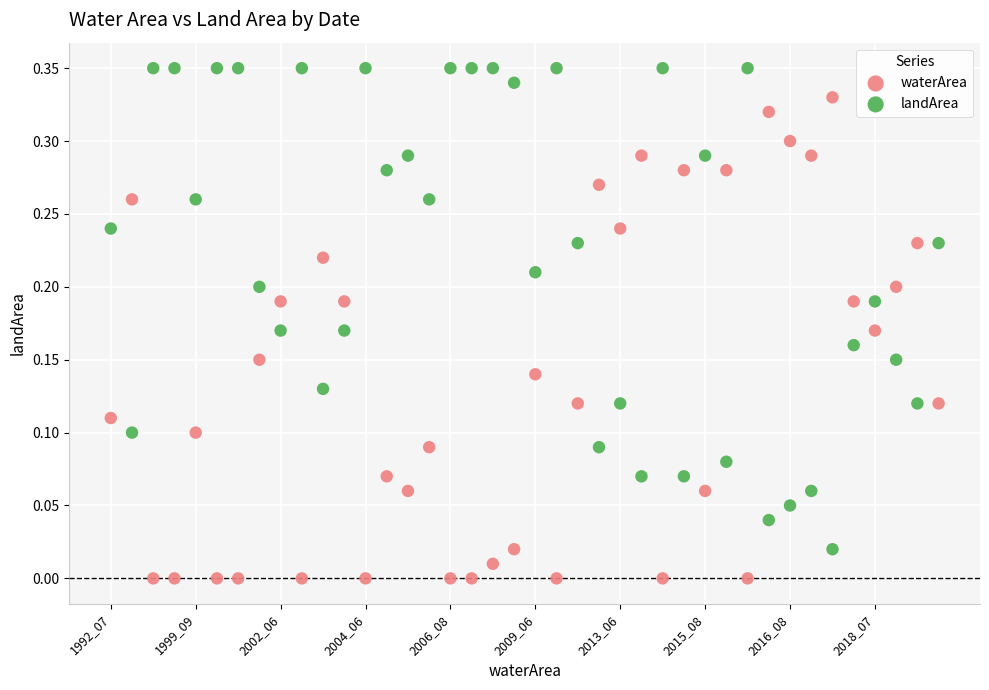

Which series reaches the maximum Y coordinate?

landArea